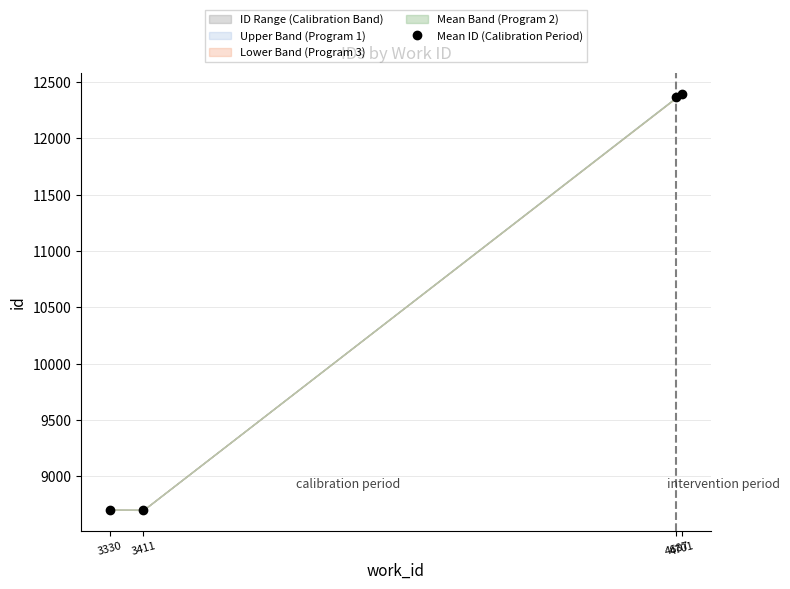

Where is the data nearest to the value 10551?

4687